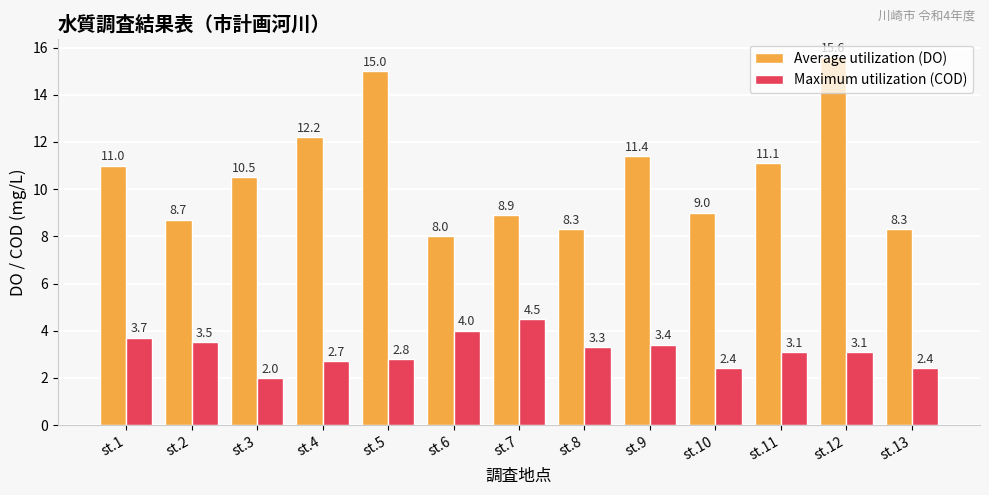

What is the value of the Maximum utilization (COD) bar at the 4th from the left?

2.7